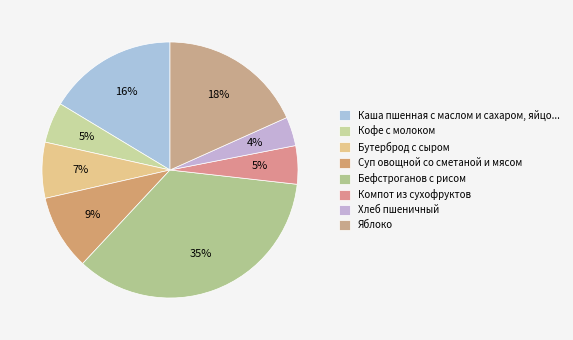

To the nearest percent, what is the average slice percentage?

12%